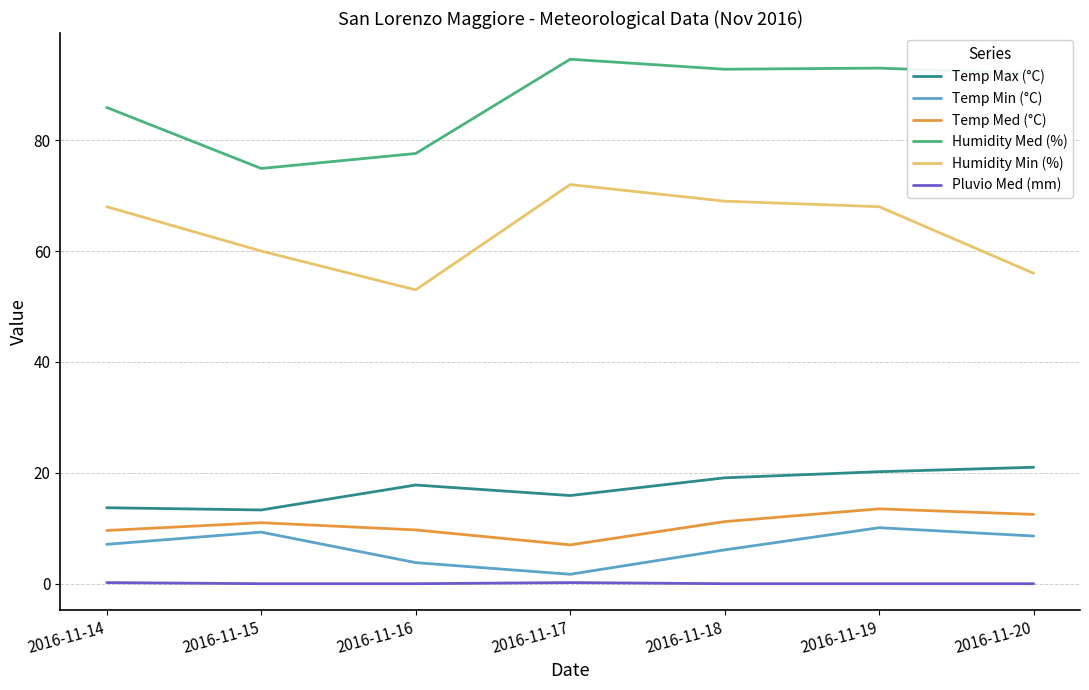

What is the difference between the second highest and minimum values in the Temp Min (°C) series?

7.6